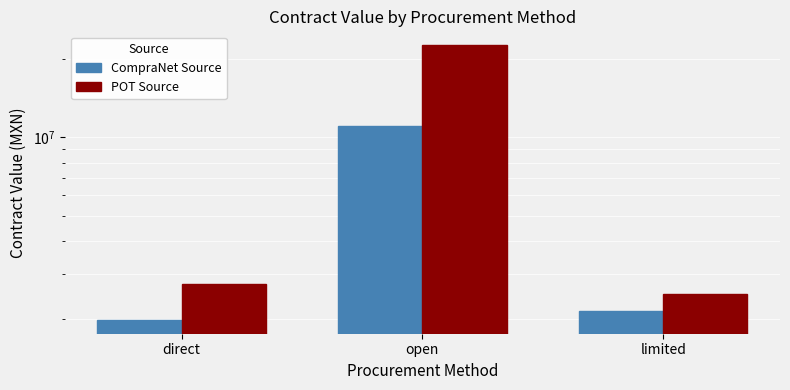

At direct, list the series in order from smallest to largest.

CompraNet Source, POT Source